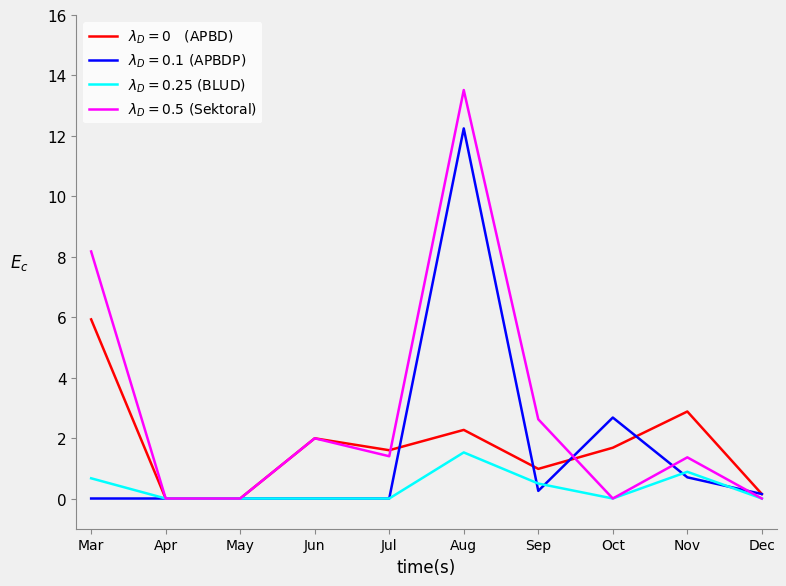

What is the maximum value shown in the chart?

13.5